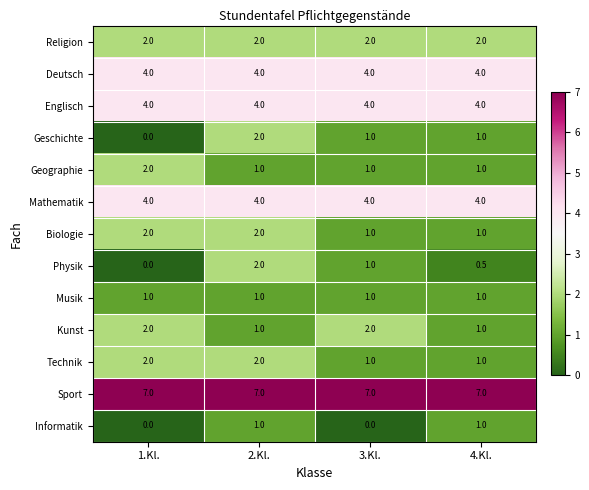

Between 2.Kl. and 4.Kl., which series saw the biggest shift?

Physik